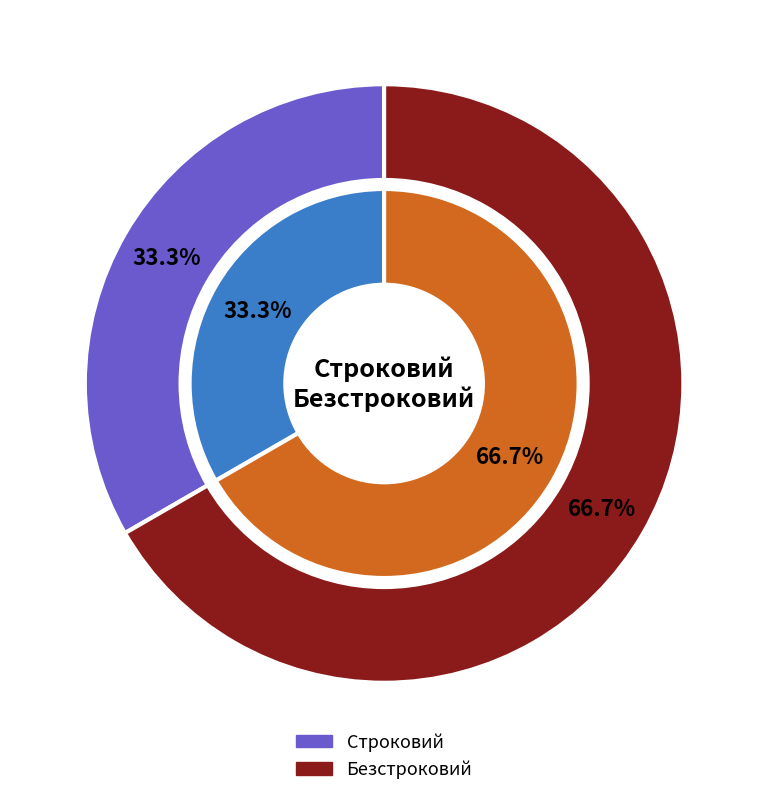

Which category has the smallest portion of the pie?

Строковий